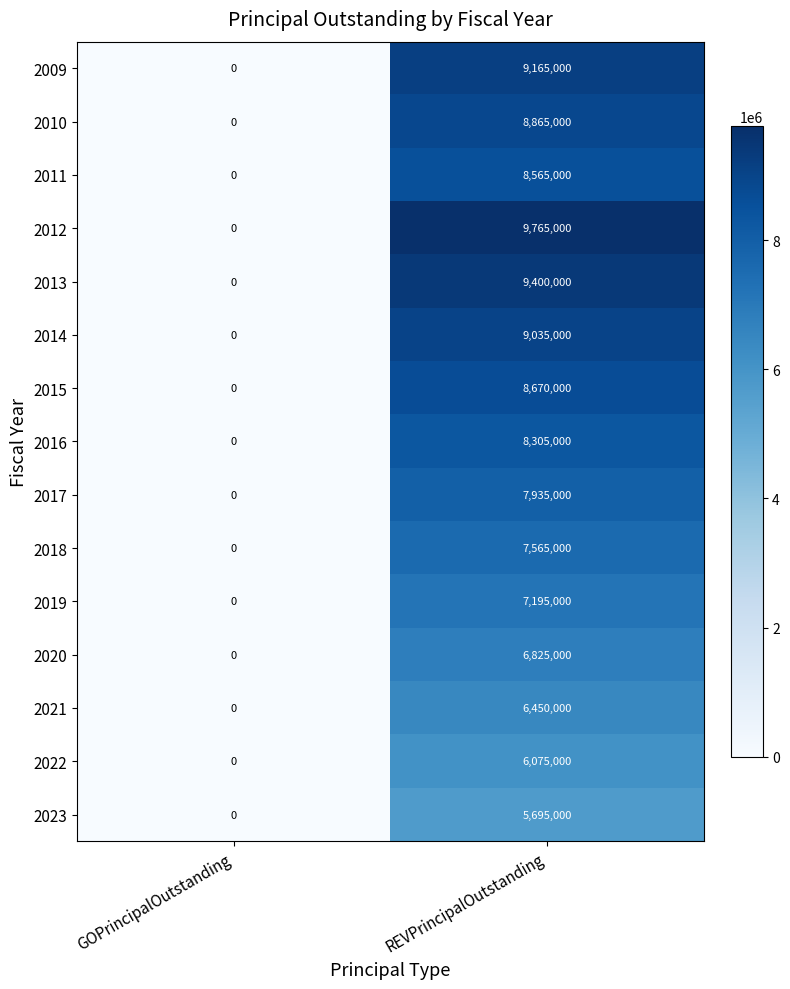

How many distinct data groups are displayed?

15